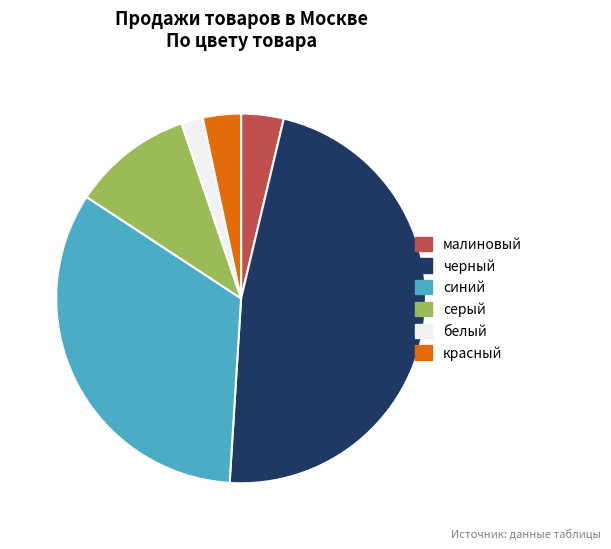

Is it true that черный is 47% of the pie?

True